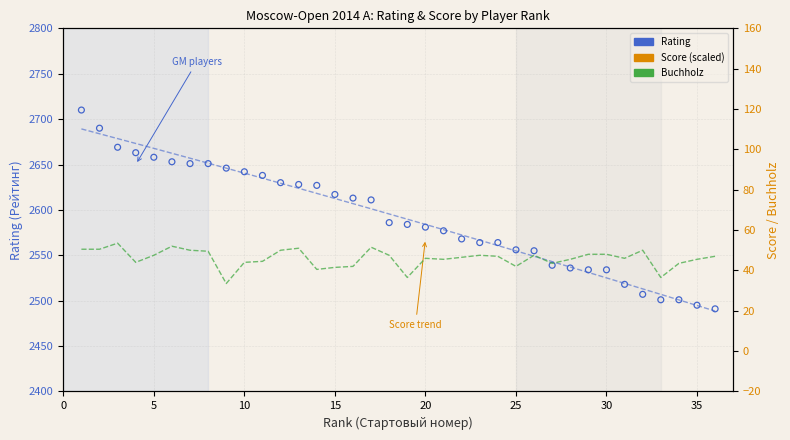

Which series reaches the minimum Y coordinate?

Buchholz (Доп1)